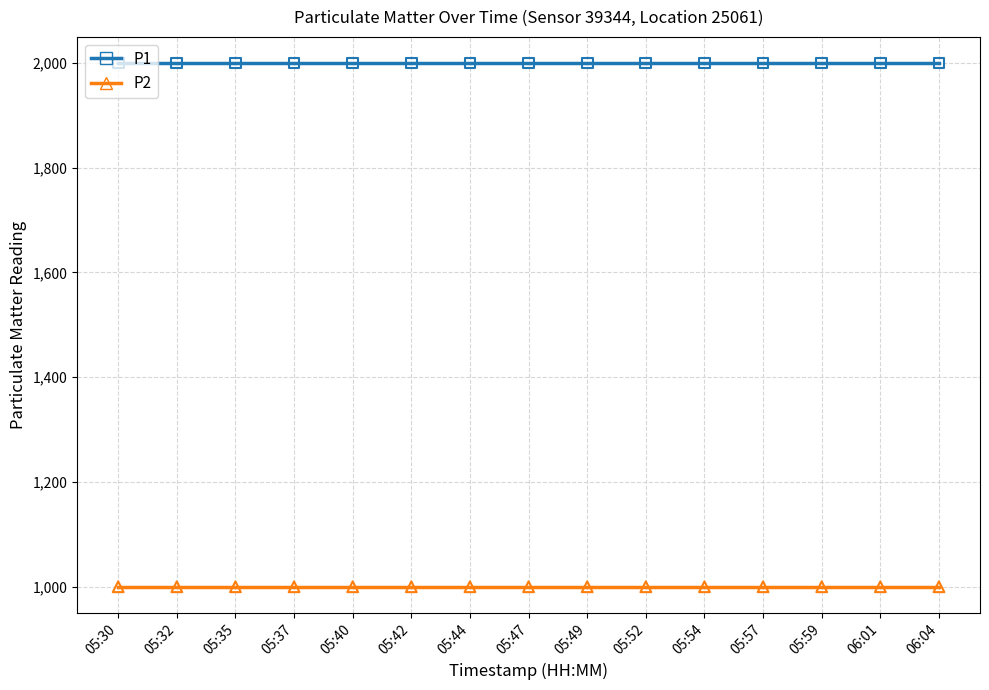

What is the spread (max minus min) of values at 06:01?

1000.0